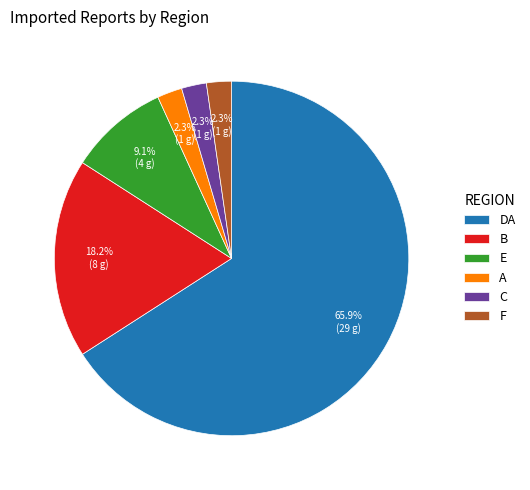

What is the largest slice in the pie chart?

DA